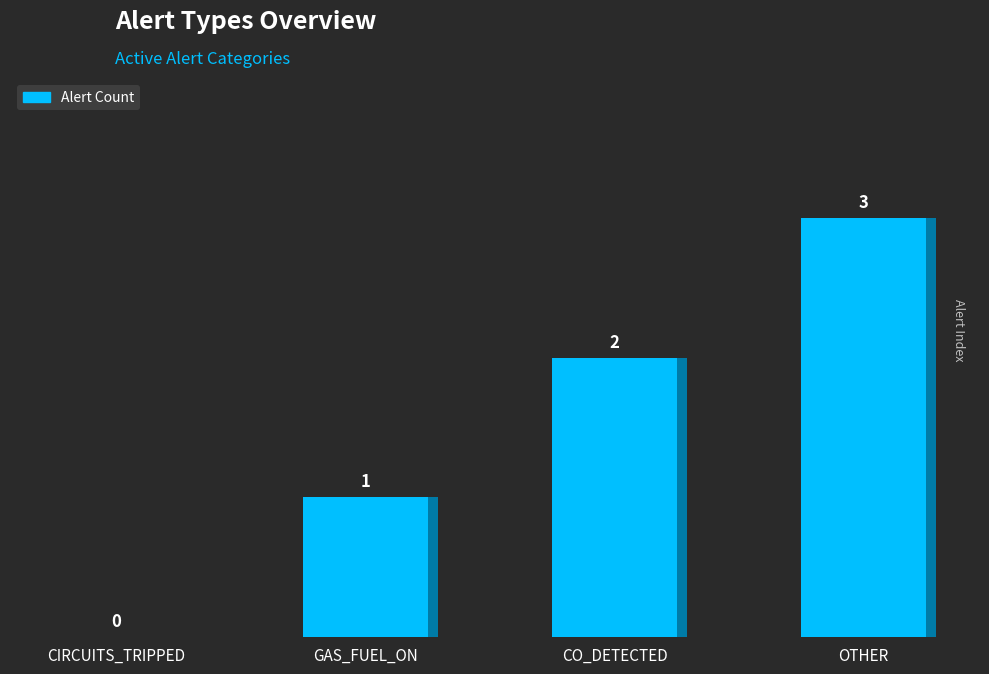

What is the difference between the values at GAS_FUEL_ON and OTHER?

2